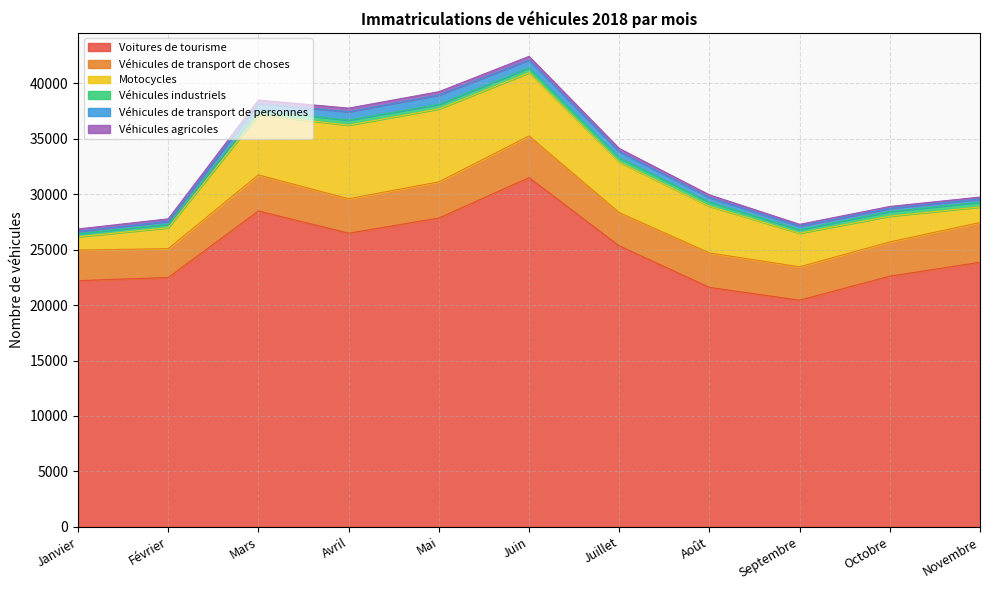

Is the value of Véhicules industriels at Mars greater than the value of Véhicules agricoles at Octobre?

Yes